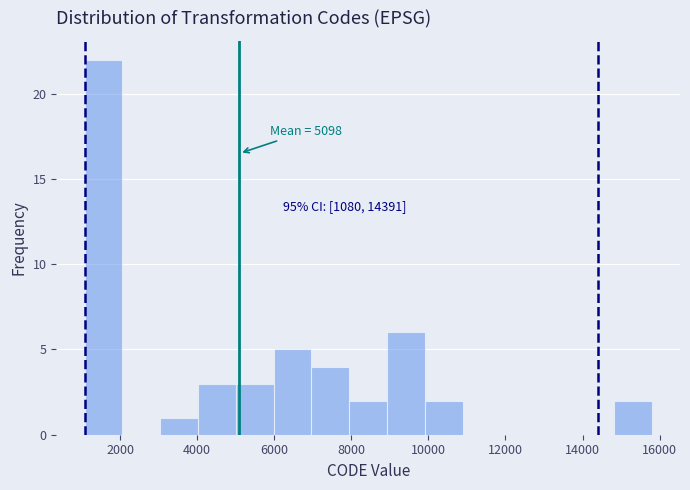

Over which range of the x-axis is the bar tallest?

1000 to 2000